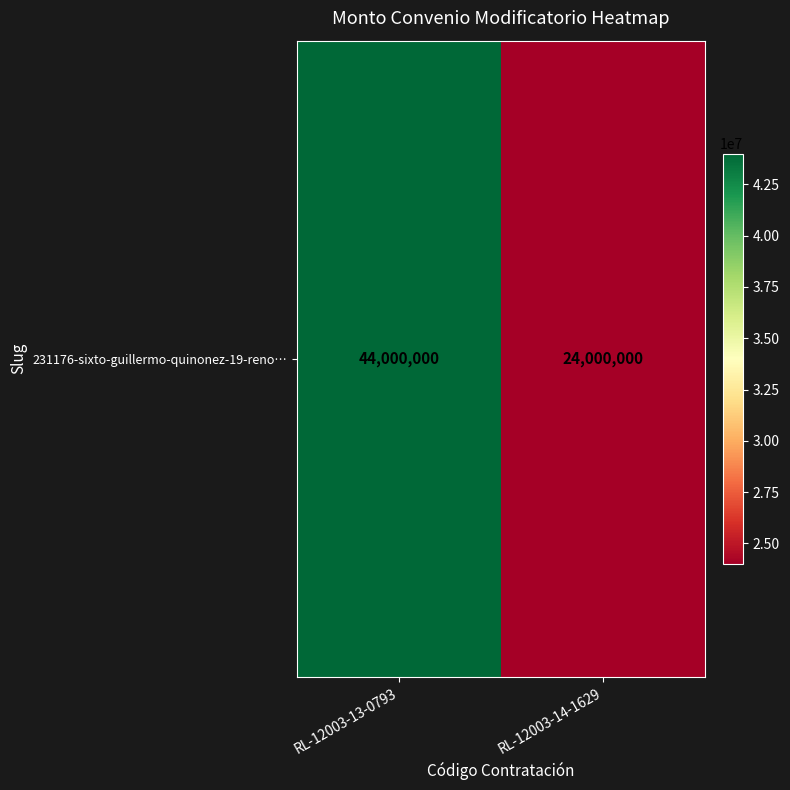

Rank the categories by value from lowest to highest.

RL-12003-14-1629, RL-12003-13-0793